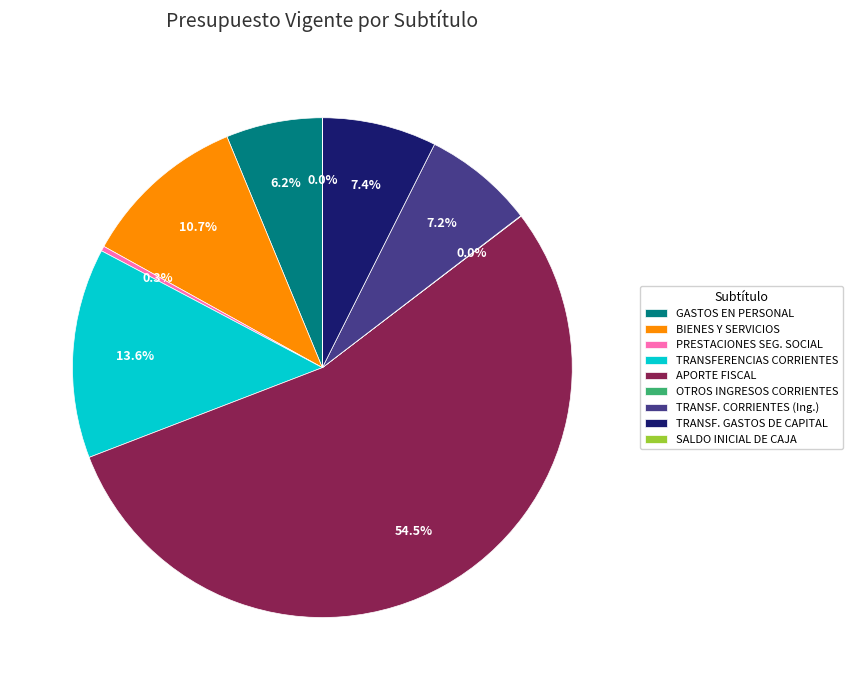

Is APORTE FISCAL the majority of the pie?

Yes